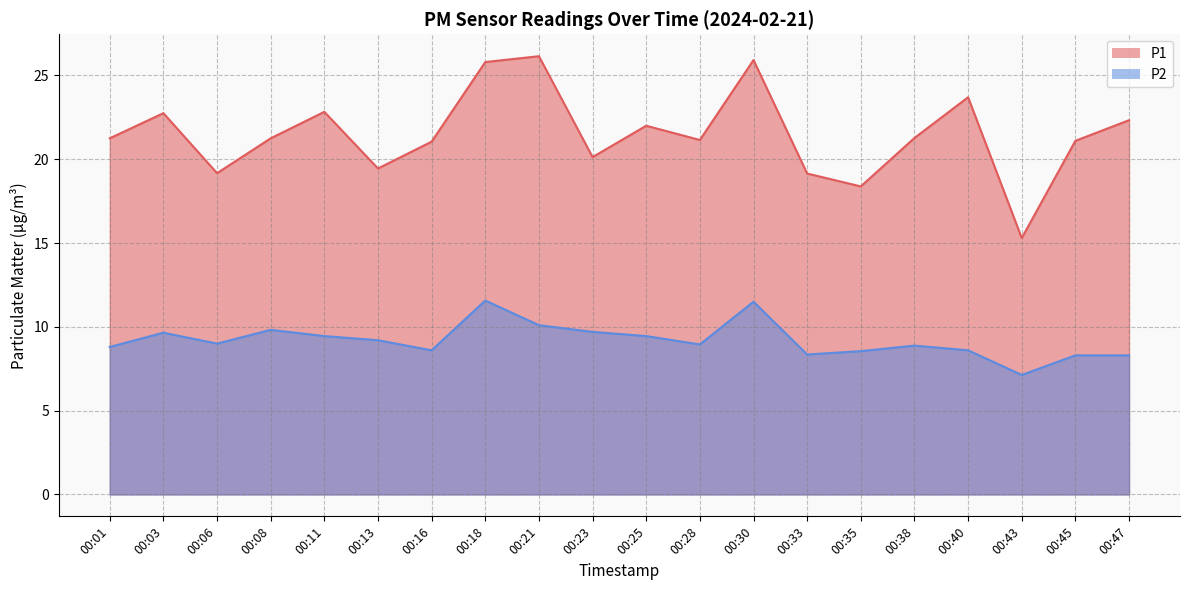

What is the smallest value displayed?

7.1